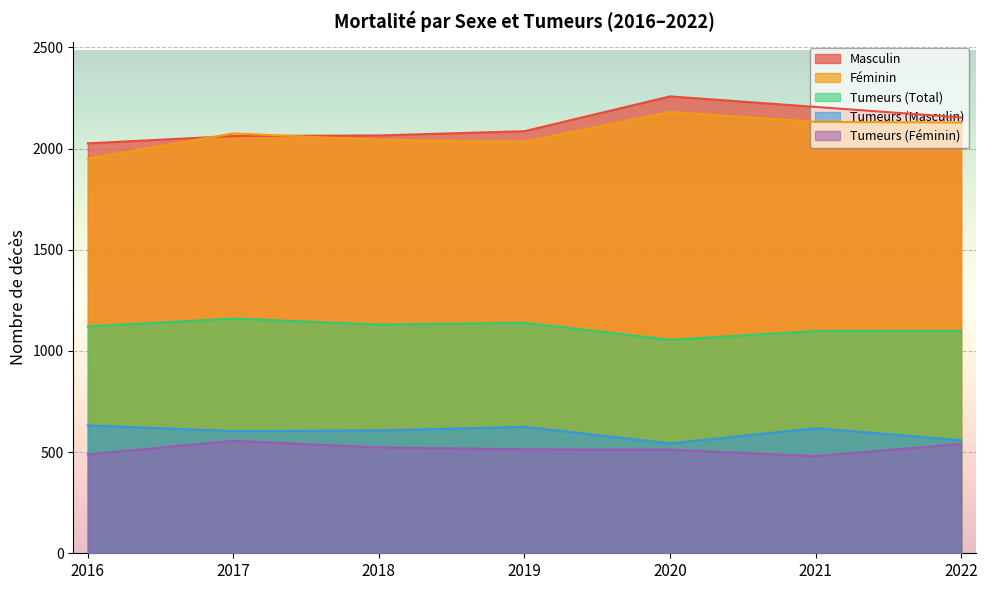

How many Tumeurs (Féminin) values are between 489 and 540?

5